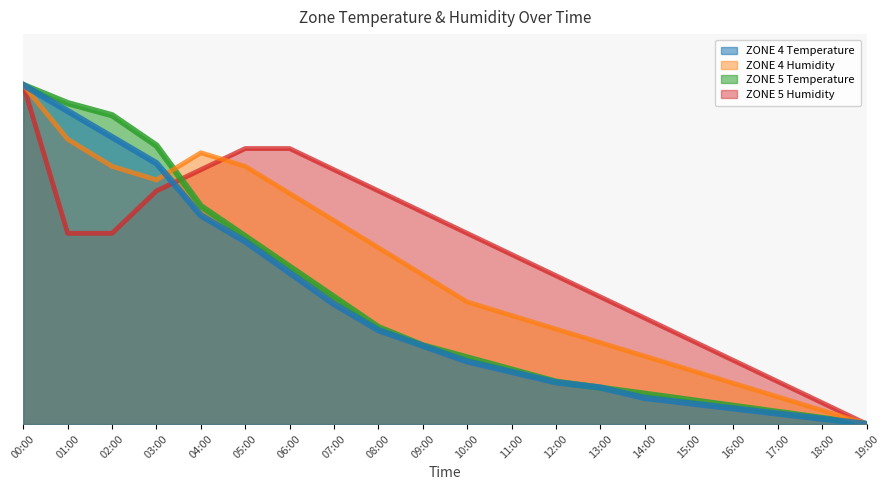

What is the maximum value shown in the chart?

1.0